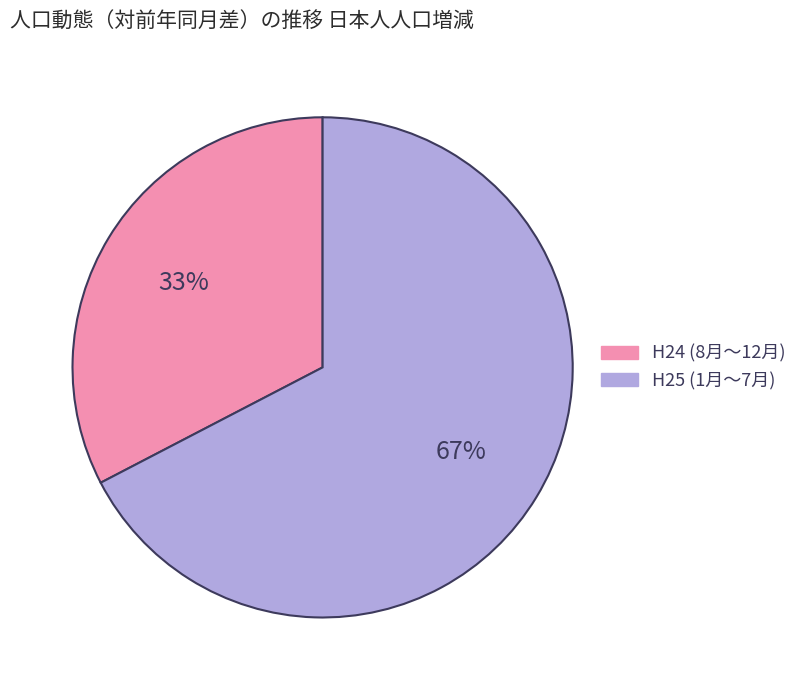

Which category has the biggest portion of the pie?

H25 (1月～7月)